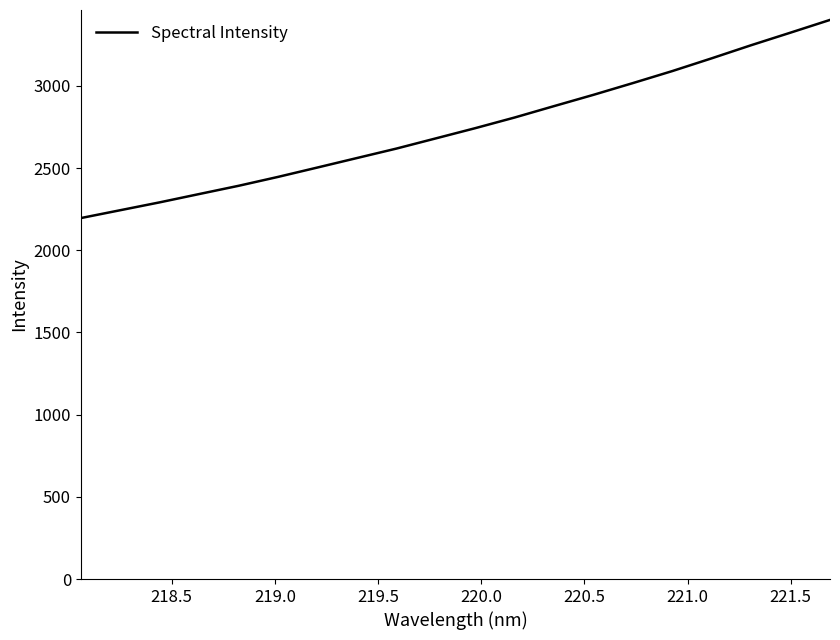

What is the difference between the maximum and minimum values?

1205.6